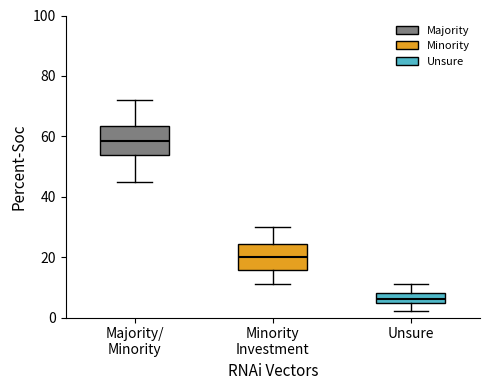

Where does the upper whisker of the box for Minority Investment end on the y-axis? The values are not printed on the chart, so give them approximately, as read against the axis.

30